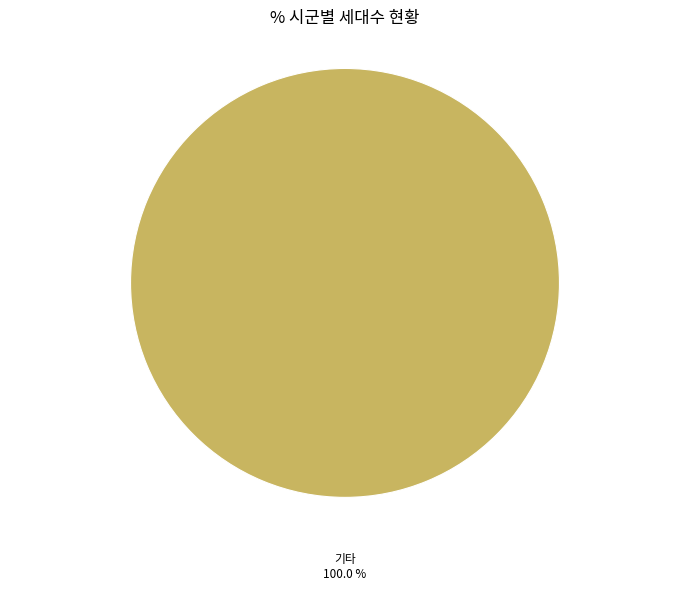

Rank the categories by value from highest to lowest.

기타